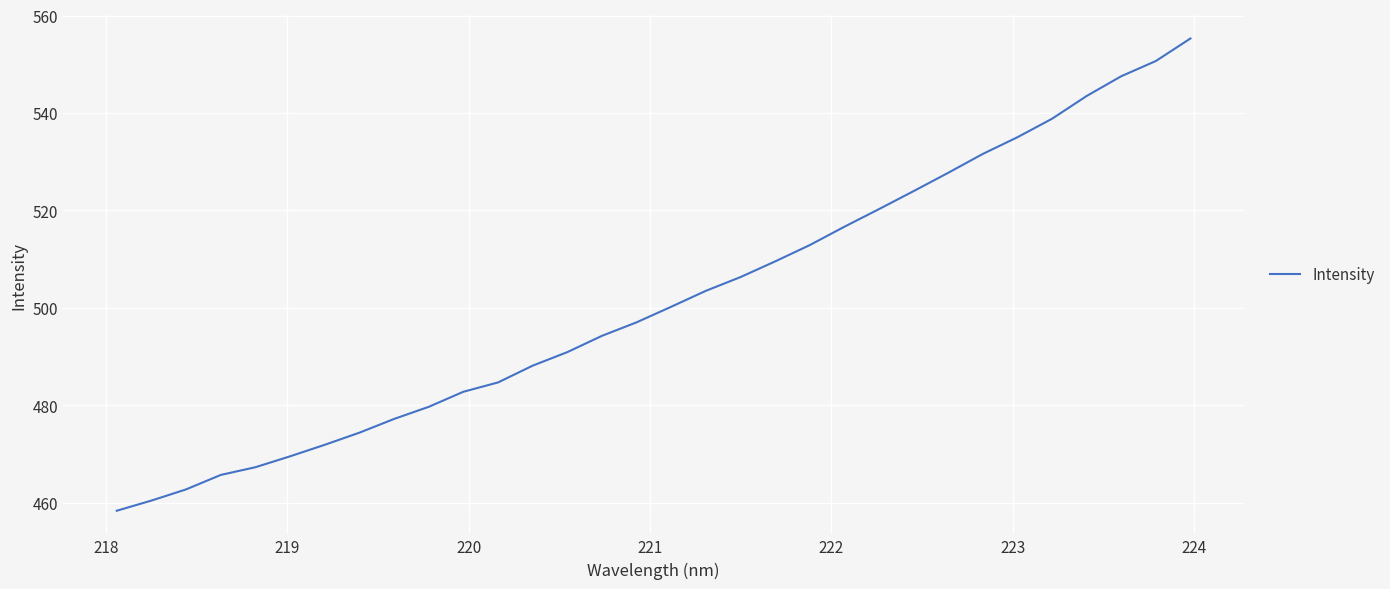

What is the minimum value shown in the chart?

458.4